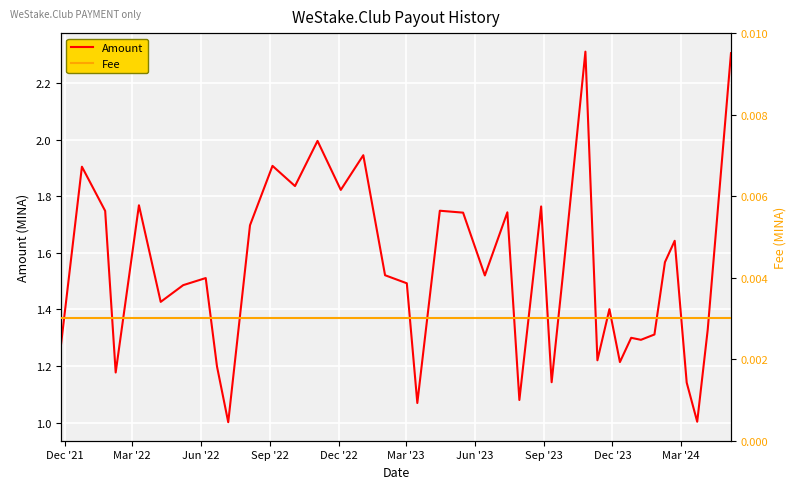

What is the lowest value of the Amount series?

1.0